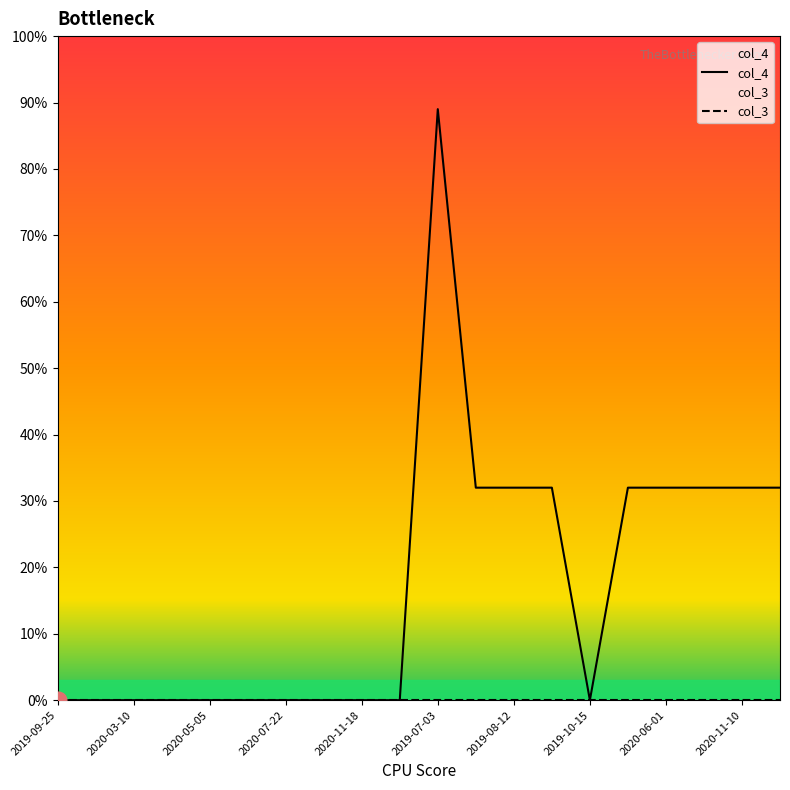

Which label corresponds to the largest value in the chart?

2019-07-03